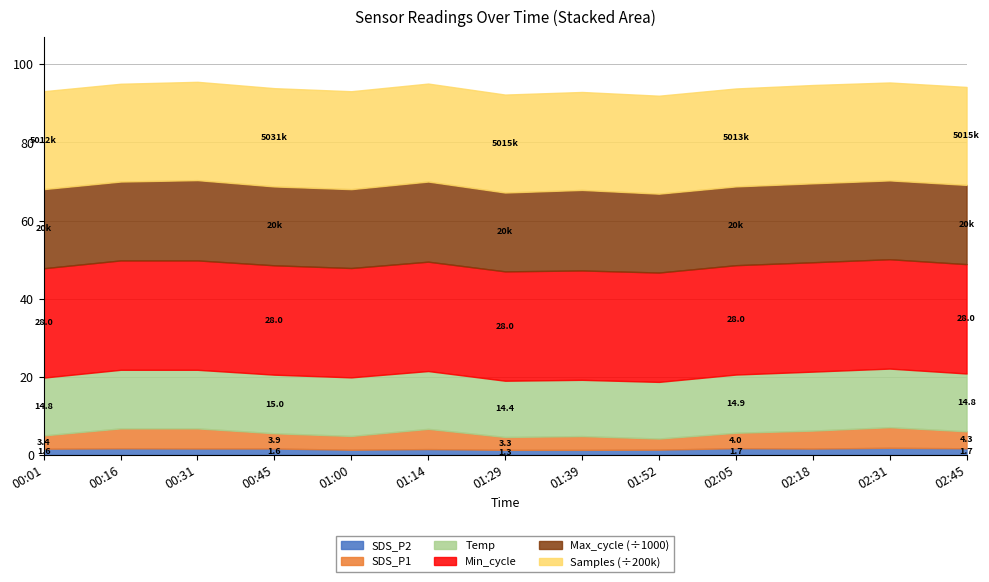

True or false: Min_cycle and Temp intersect in this chart.

False